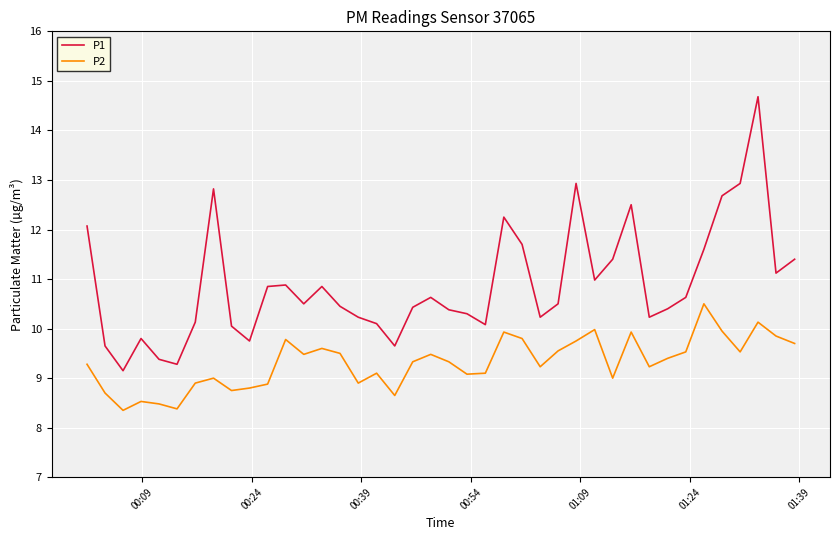

Which series has the largest total across all categories?

P1